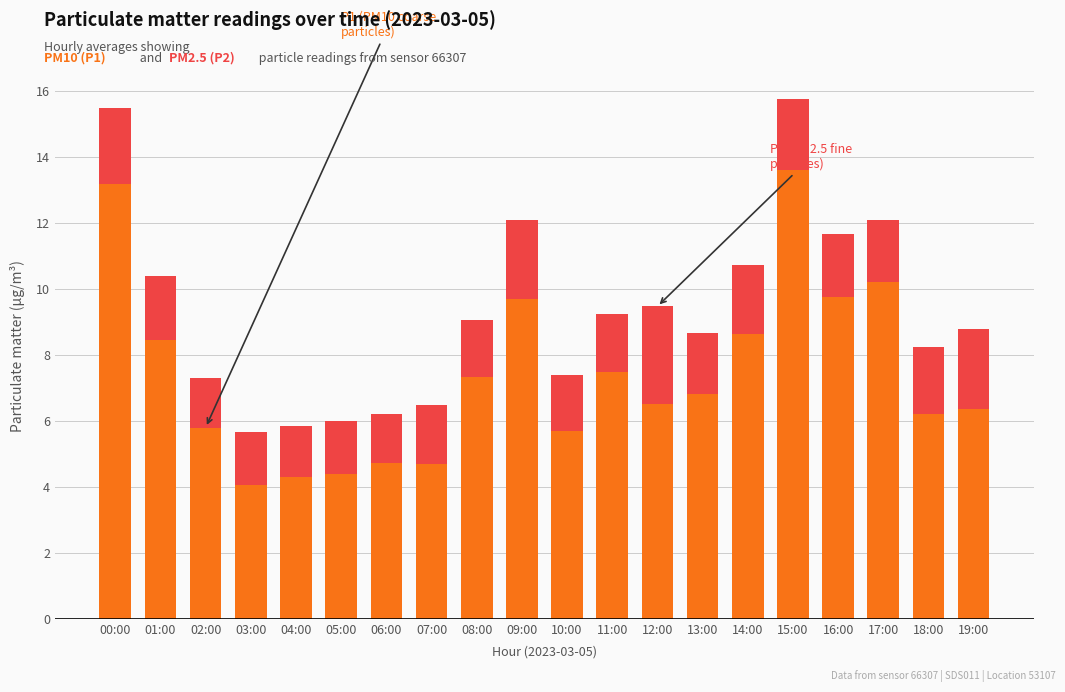

What is the total value across all series at 18:00?

8.2